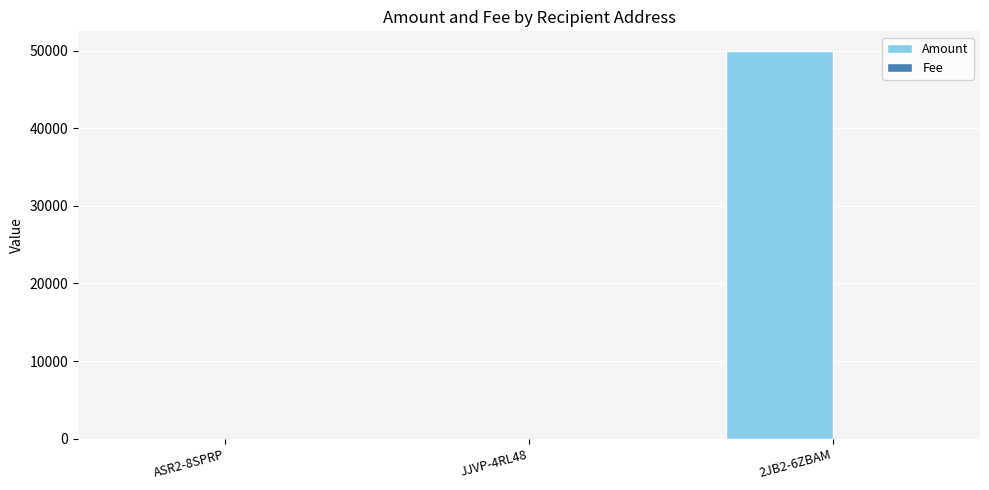

Which label corresponds to the largest value in the chart?

2JB2-6ZBAM